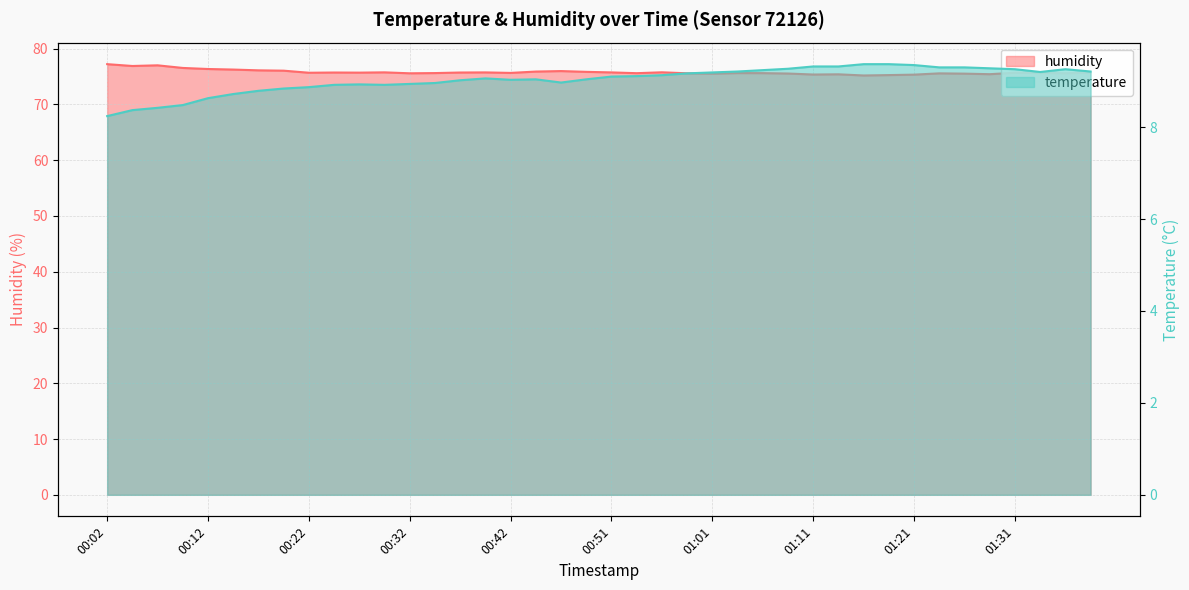

Read the humidity value at 00:46.

76.0